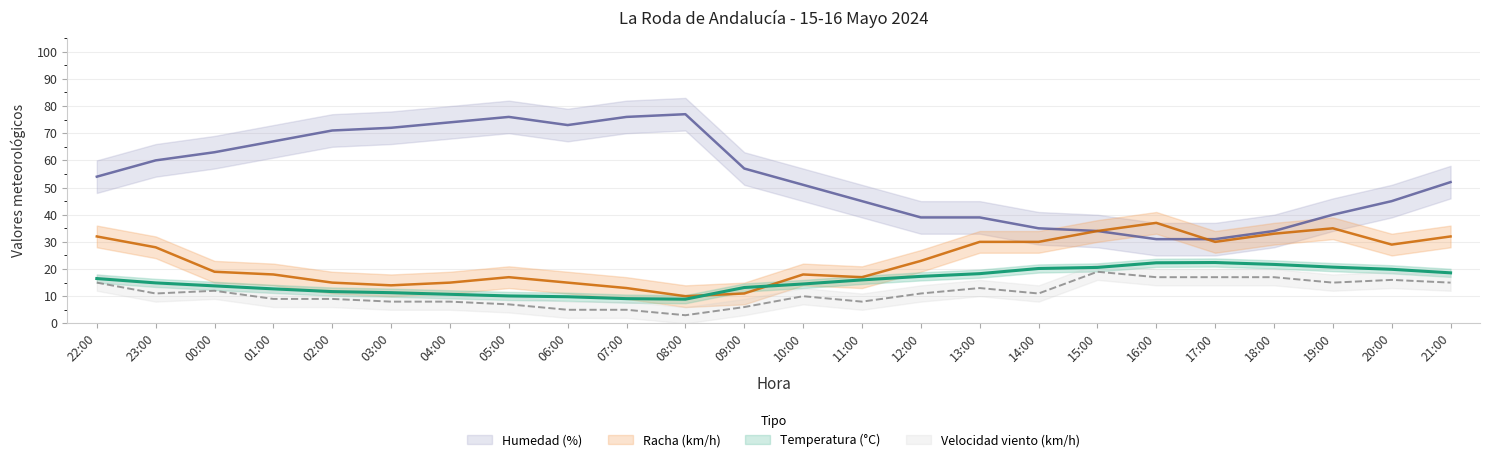

Between which two adjacent categories do Temperatura (°C) and Racha (km/h) first intersect?

08:00 and 09:00